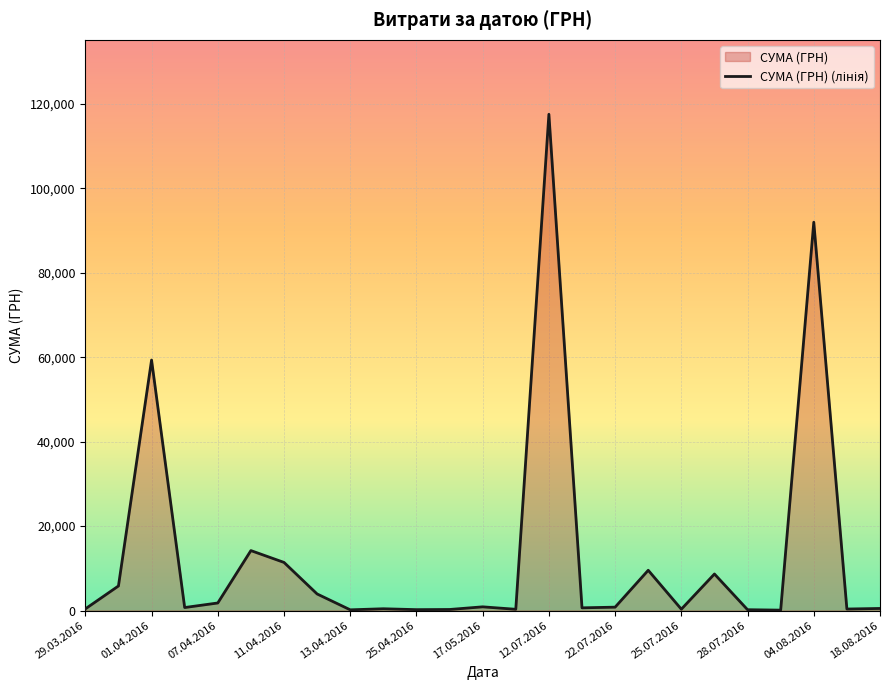

What is the sum of the values at 29.03.2016 and 21?

493.5